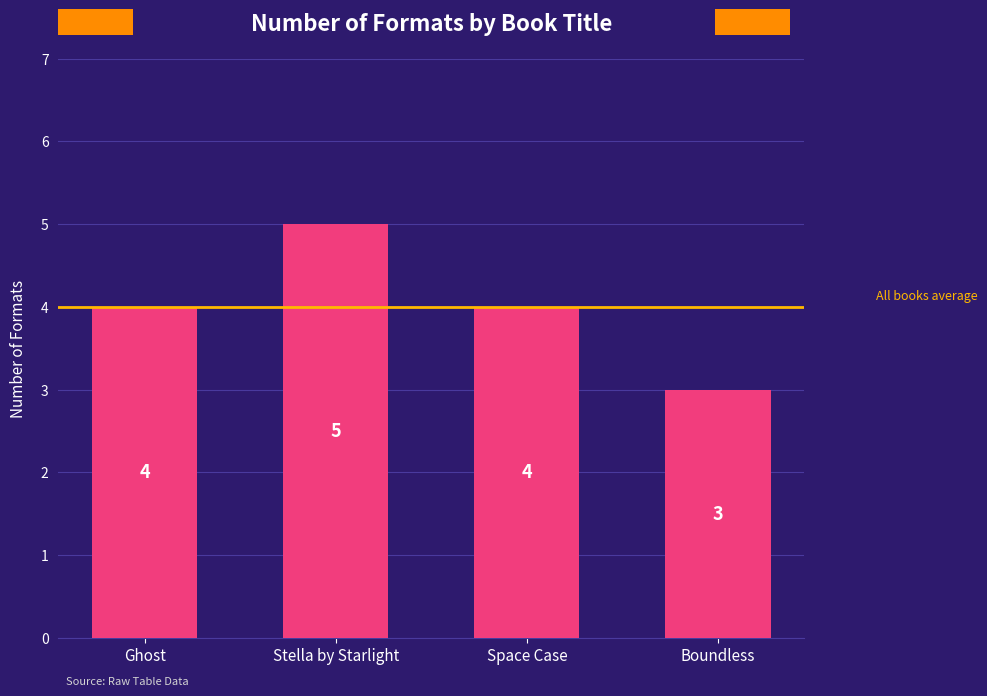

Is it true that the value at Space Case is 2?

False